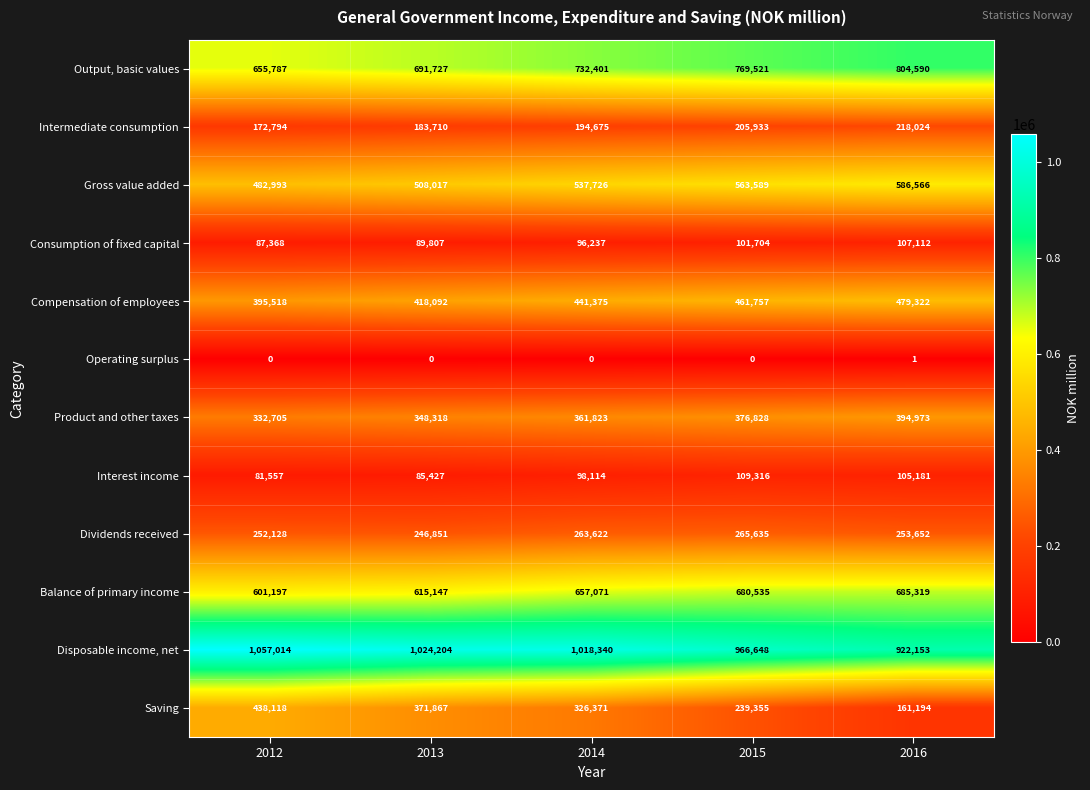

Which series has the widest spread of values?

Saving